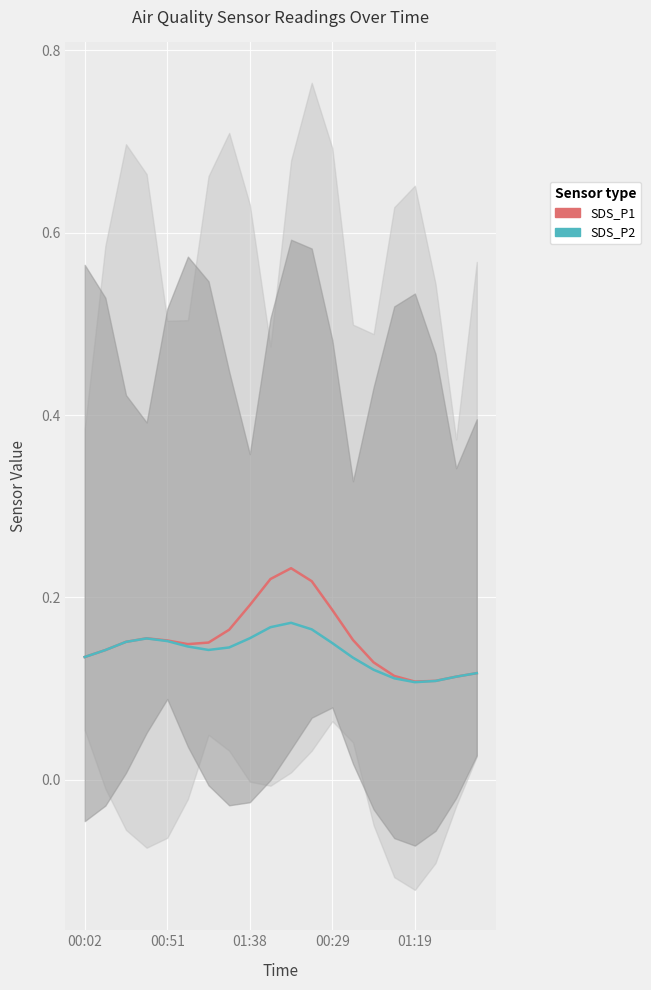

True or false: SDS_P2 has a value of 0.1 at 14.

True